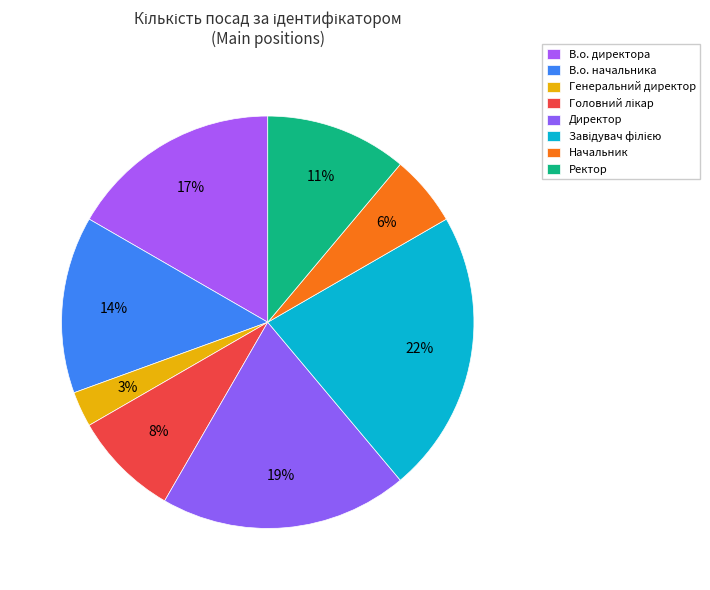

What is the largest slice in the pie chart?

Завідувач філією